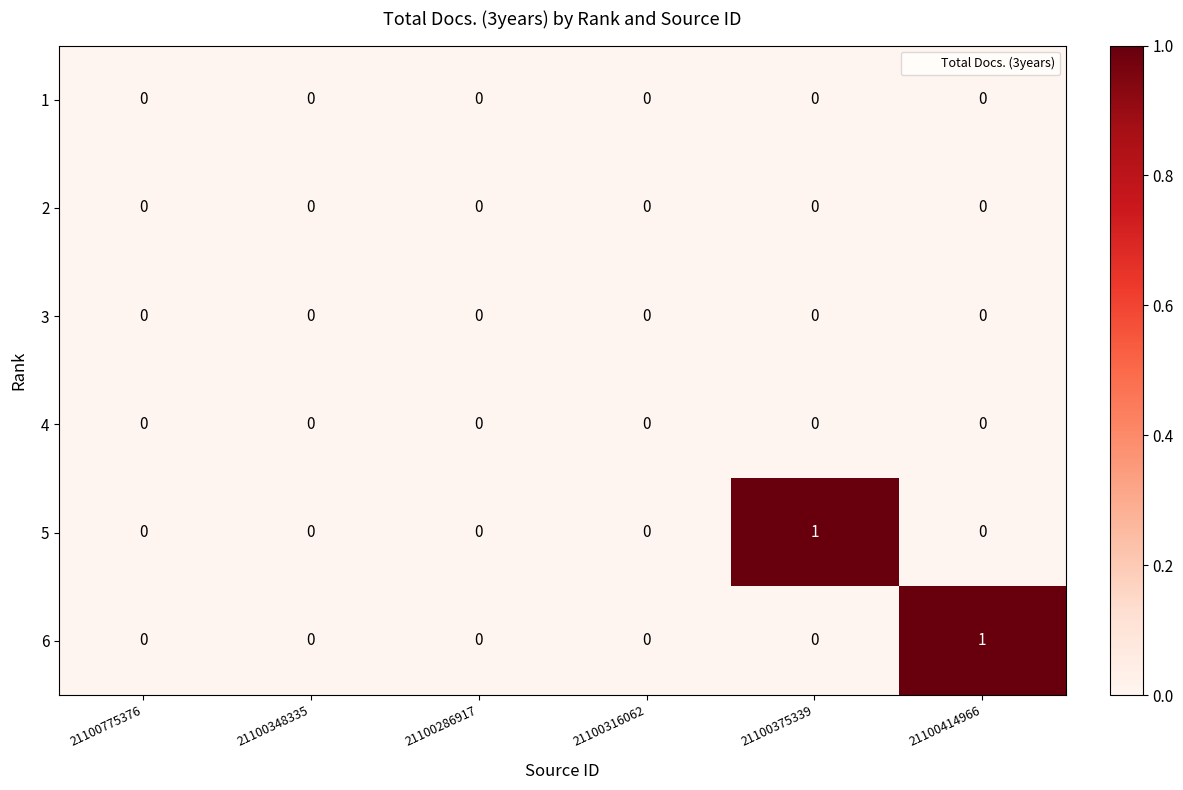

What is the total value across all series at 21100414966?

1